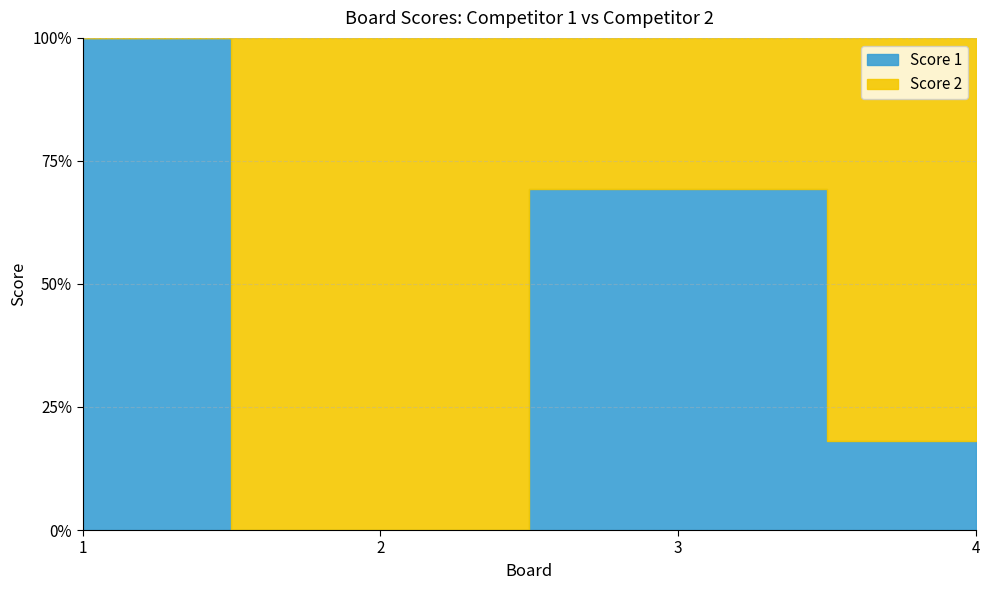

How many values in Score 2 are above zero?

3